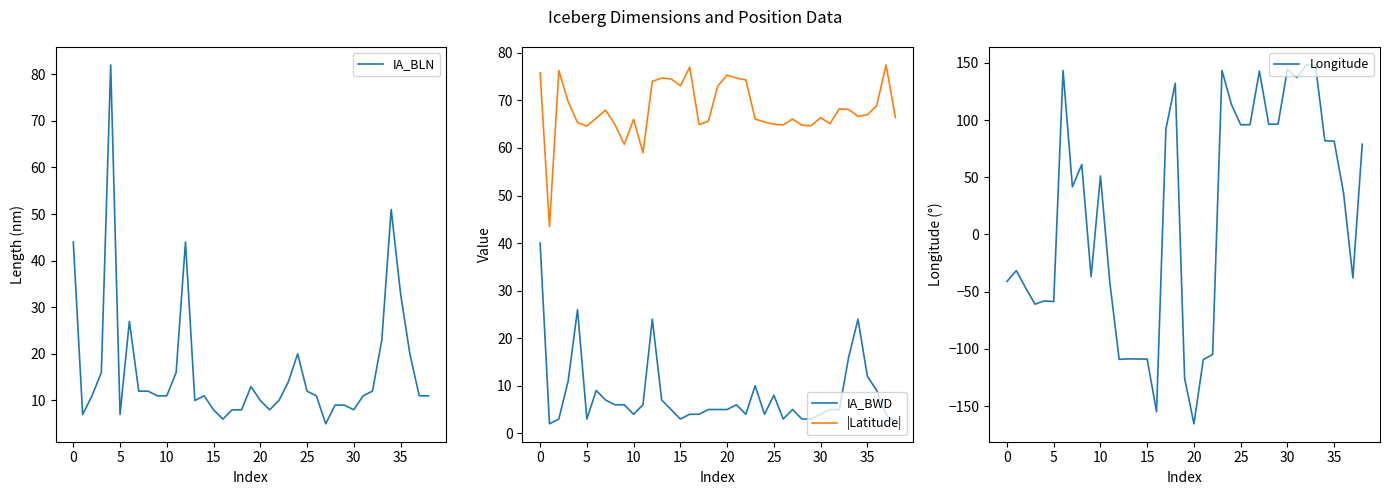

What is the highest value of the IA_BLN series?

82